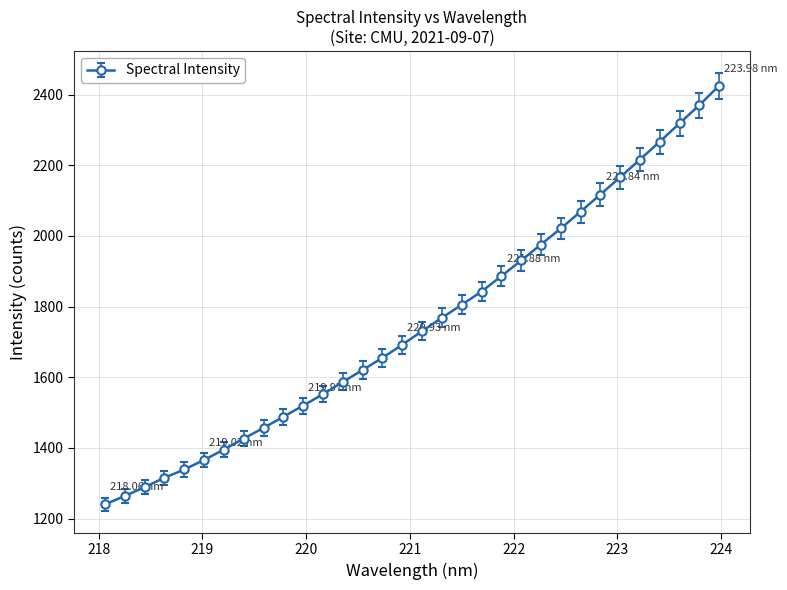

What is the sum of all values?

56117.5